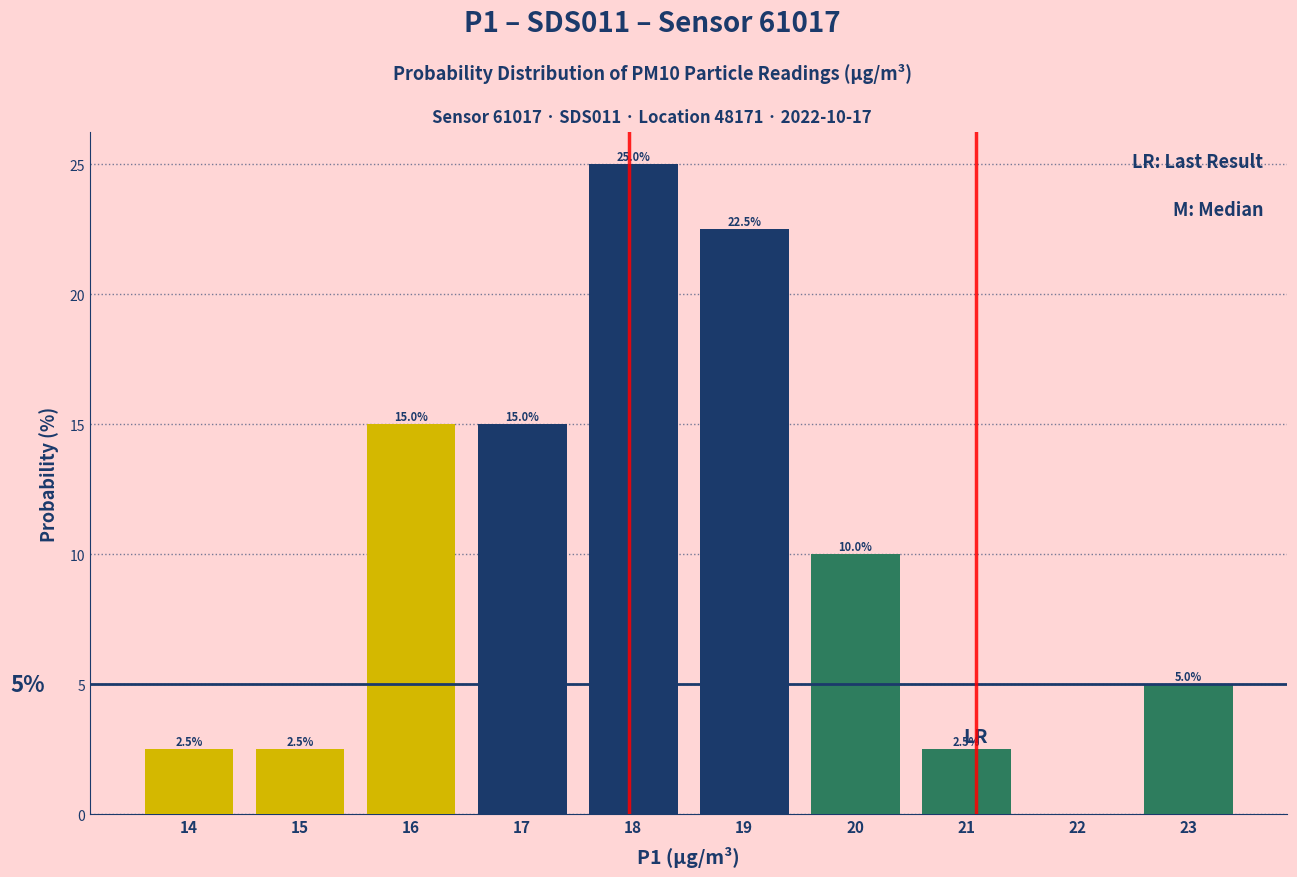

Reading right to left, extract all data points from this chart.

23=5.0	22=0.0	21=2.5	20=10.0	19=22.5	18=25.0	17=15.0	16=15.0	15=2.5	14=2.5